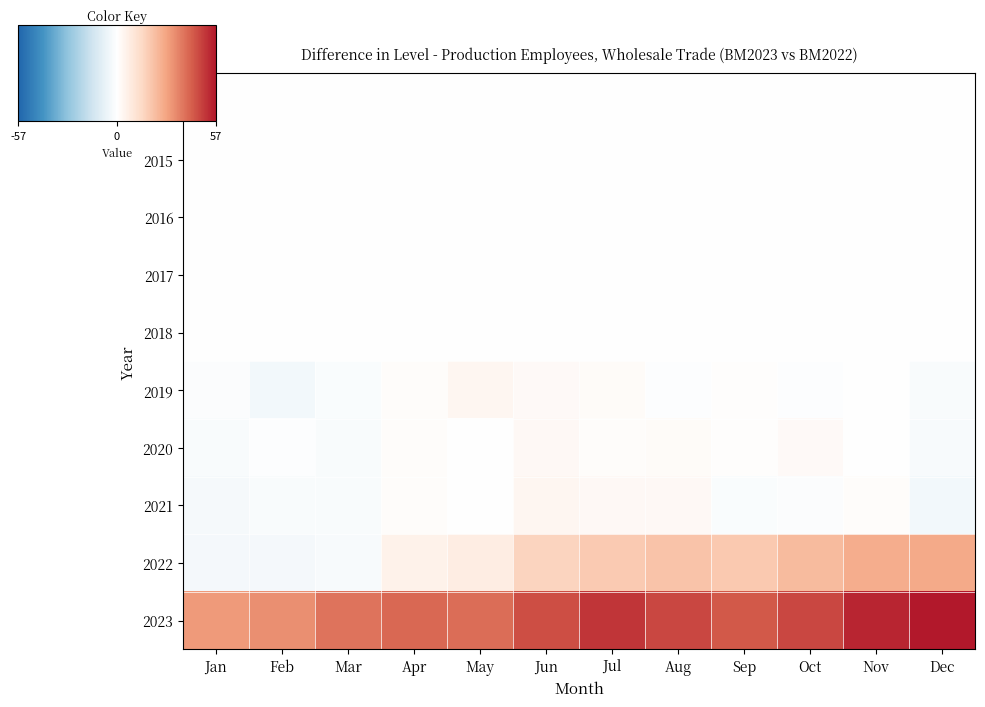

Which has a higher value, Jun or Dec?

Jun